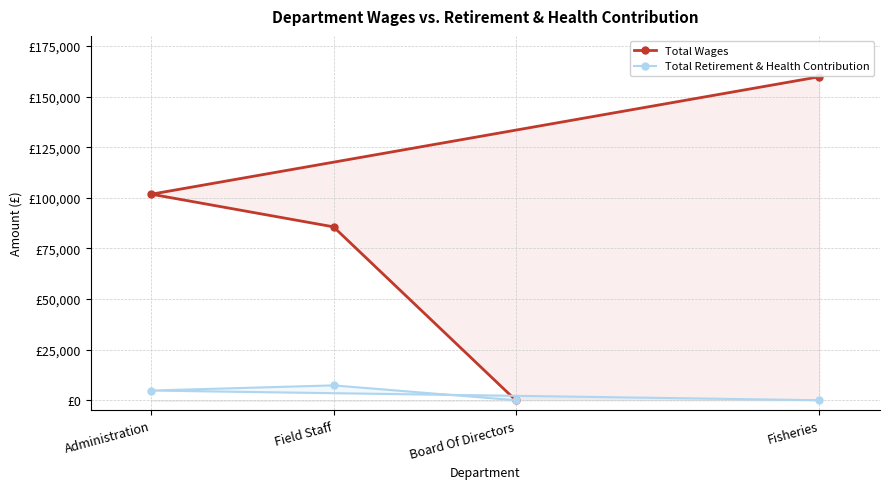

What is the sum of the Total Retirement & Health Contribution values at Fisheries and Administration?

4787